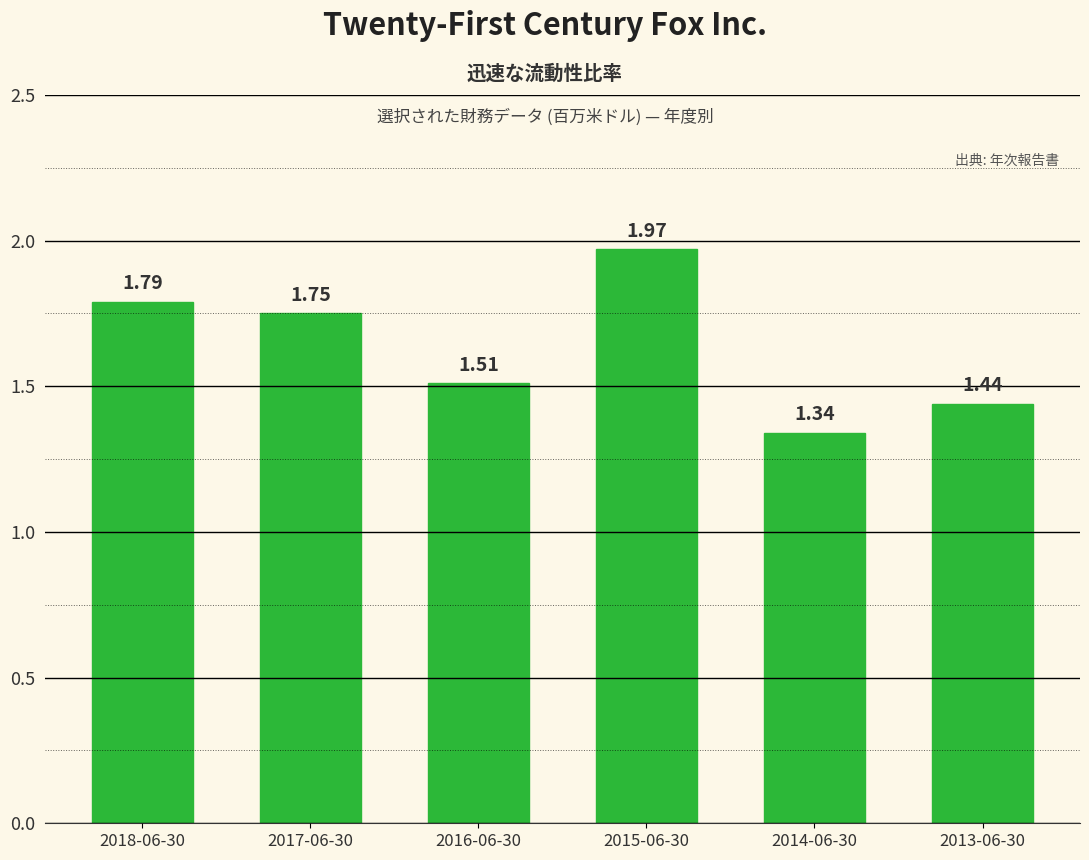

What is the label of the 4th bar from the left?

2015-06-30